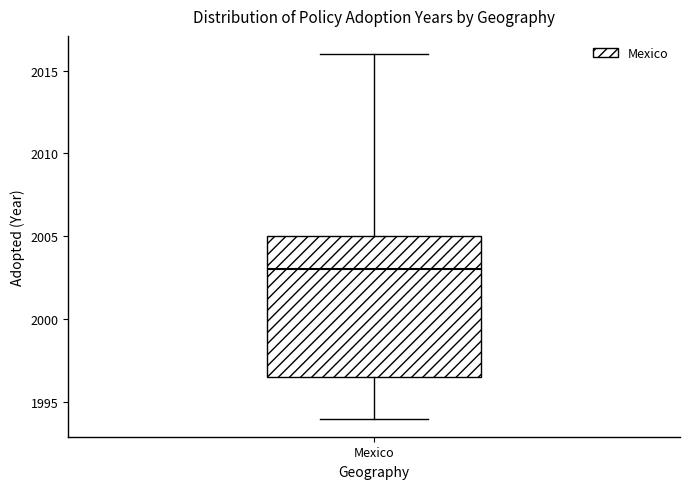

Read this box plot against the y-axis: the position of the median line, the range covered by the box, and the ends of both whiskers. The values are not printed on the chart, so give them approximately, as read against the axis.

median 2003.0, box 1996.5 to 2005.0, whiskers 1994.0 to 2016.0